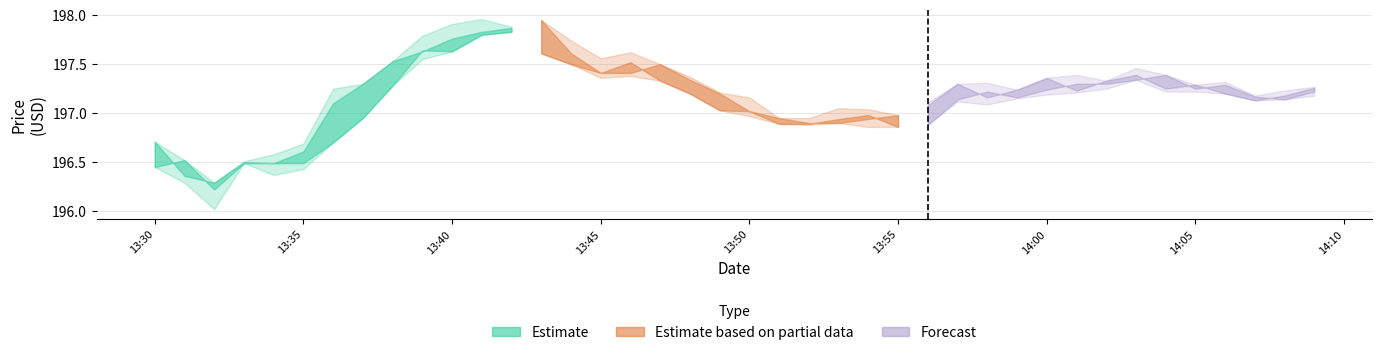

What is the difference between the maximum and second lowest values in the high series?

1.4